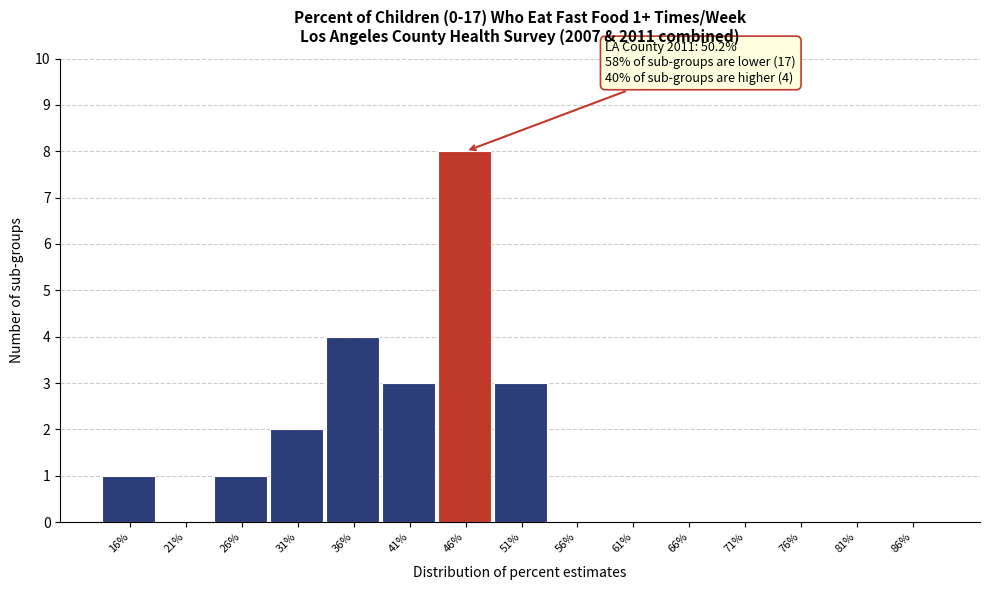

Reading left to right, what are all the values shown in this chart?

16%=1	21%=0	26%=1	31%=2	36%=4	41%=3	46%=8	51%=3	56%=0	61%=0	66%=0	71%=0	76%=0	81%=0	86%=0